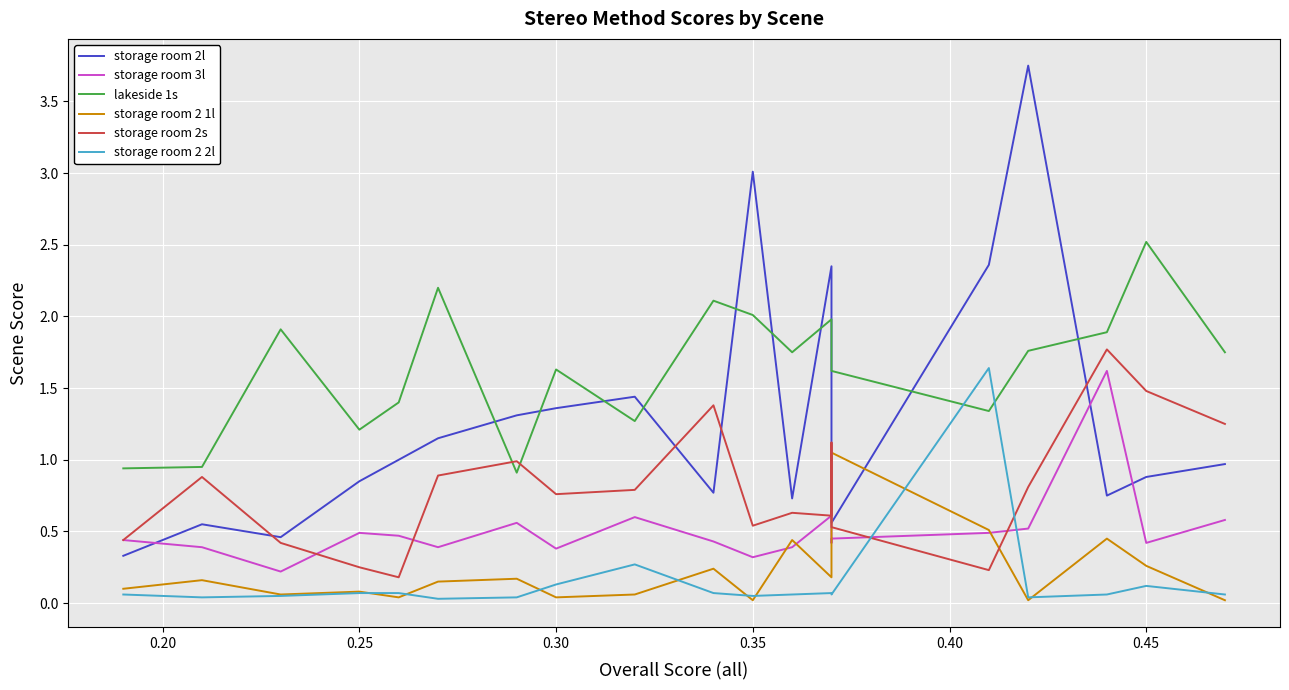

Does the chart display data point markers on the line(s)?

No